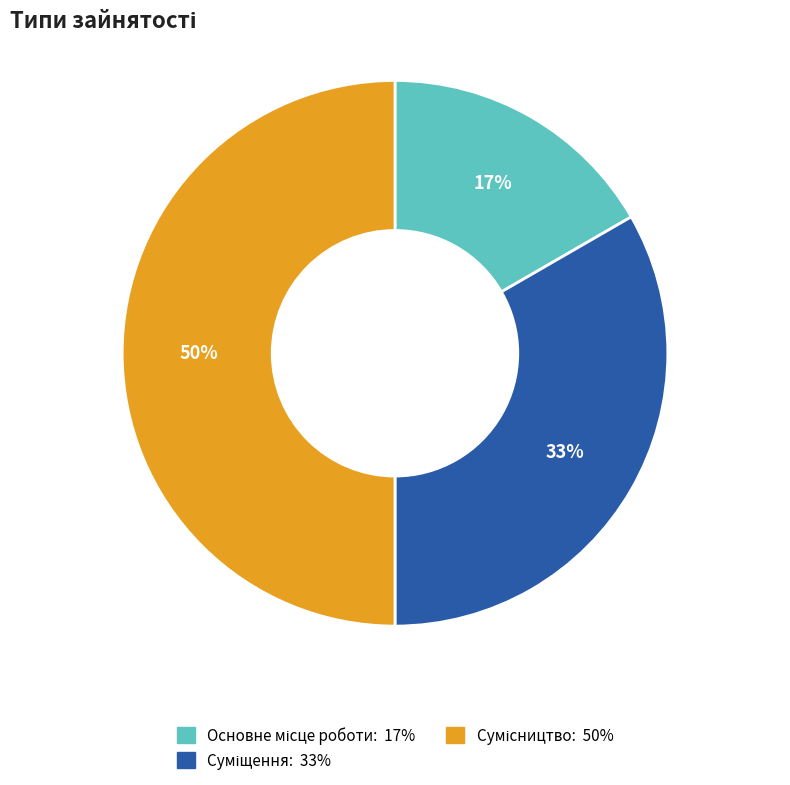

To the nearest percent, what is the average slice percentage?

33%